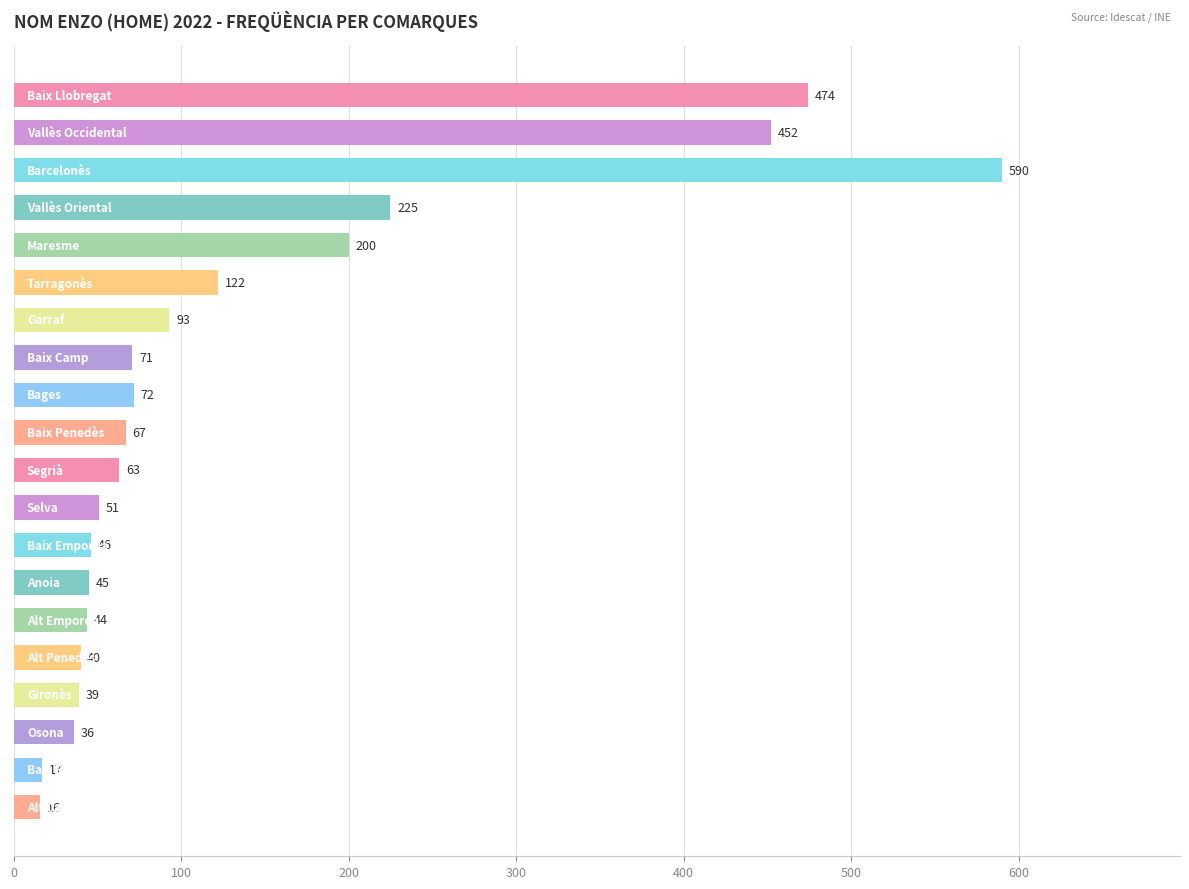

Reading top to bottom, what are all the values shown in this chart?

474	452	590	225	200	122	93	71	72	67	63	51	46	45	44	40	39	36	17	16